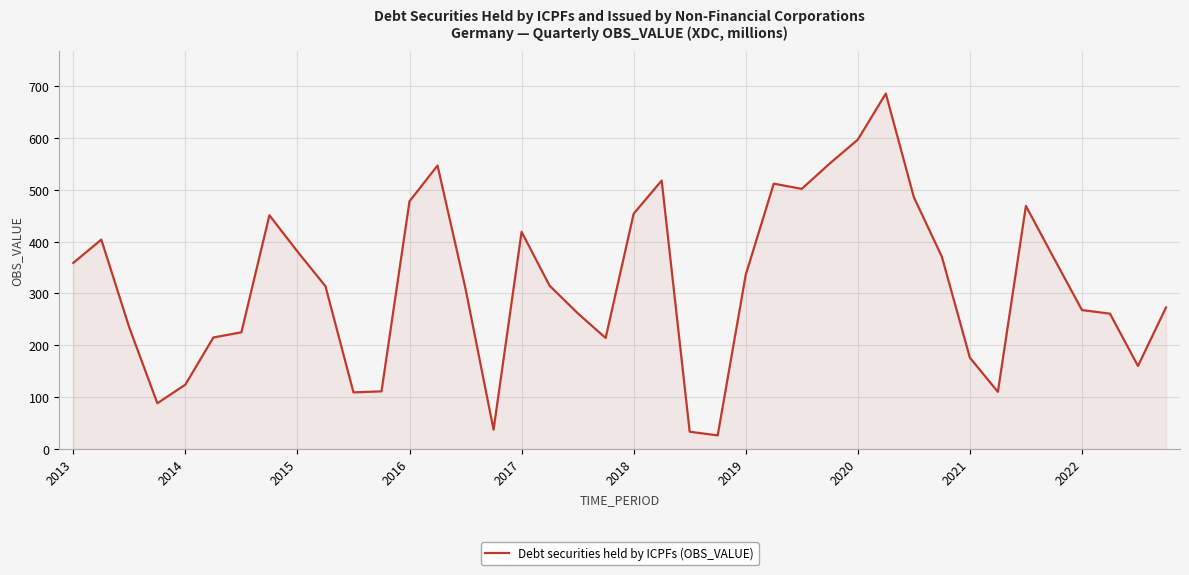

Does the chart display data point markers on the line(s)?

No